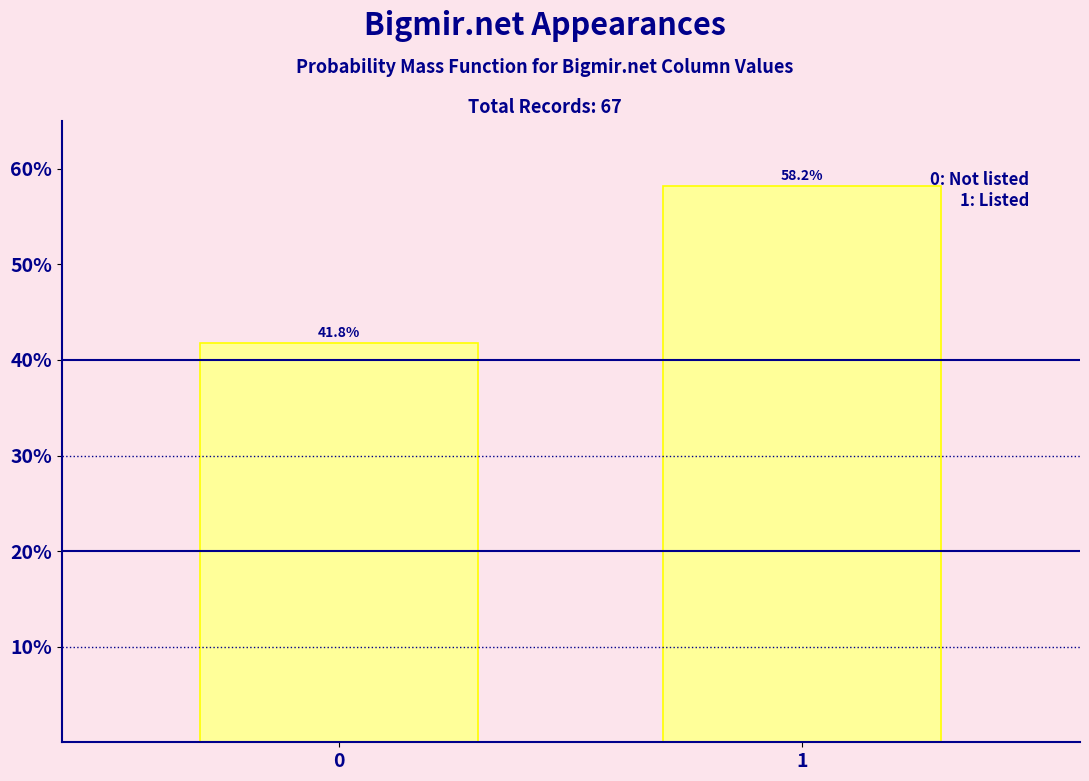

Reading right to left, what are all the values shown in this chart?

58.2	41.8